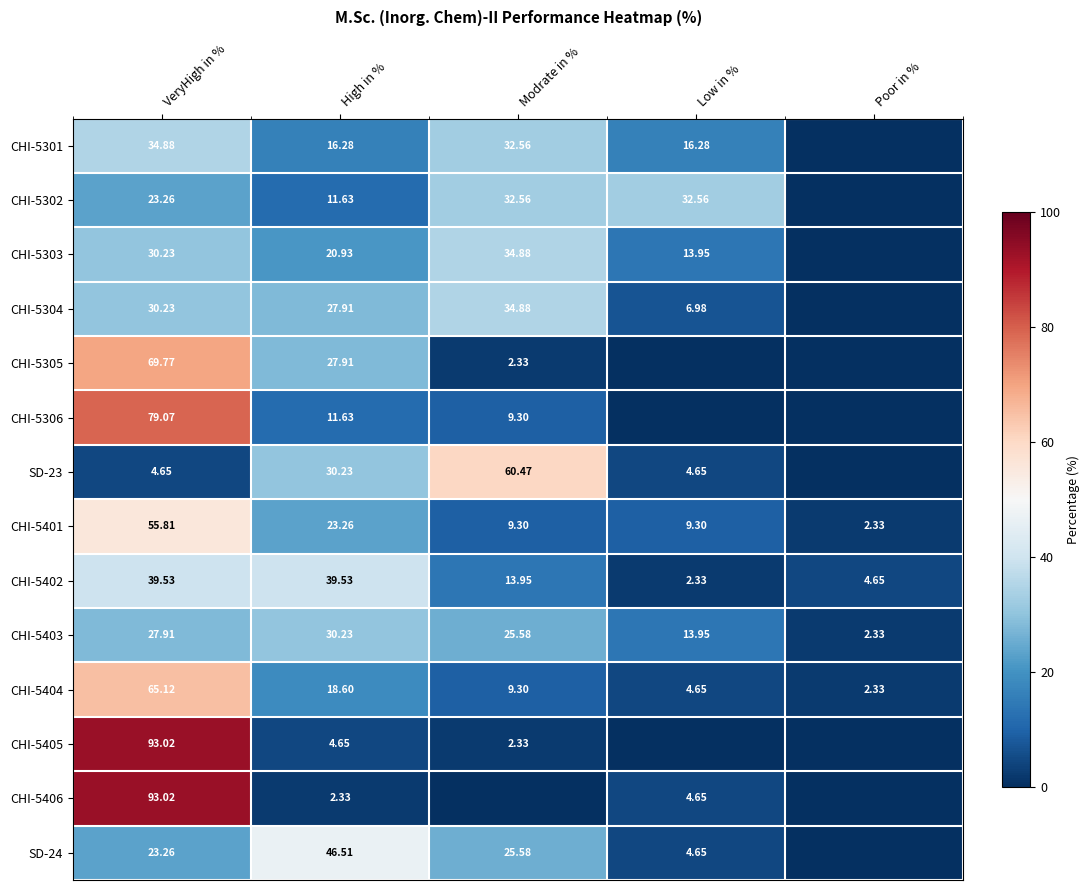

Is the value of CHI-5405 at Modrate in % greater than the value of CHI-5301 at Modrate in %?

No